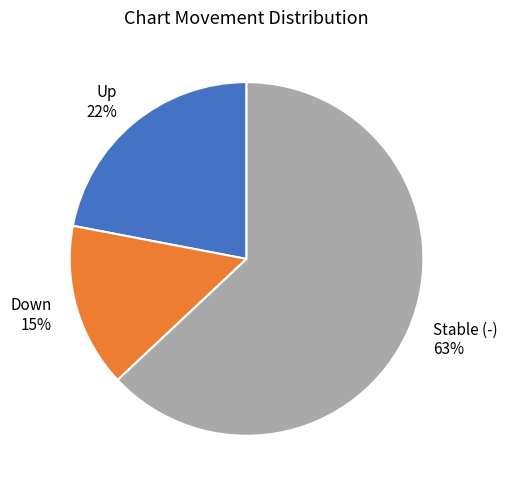

Is there any slice that represents more than half of the pie?

Yes